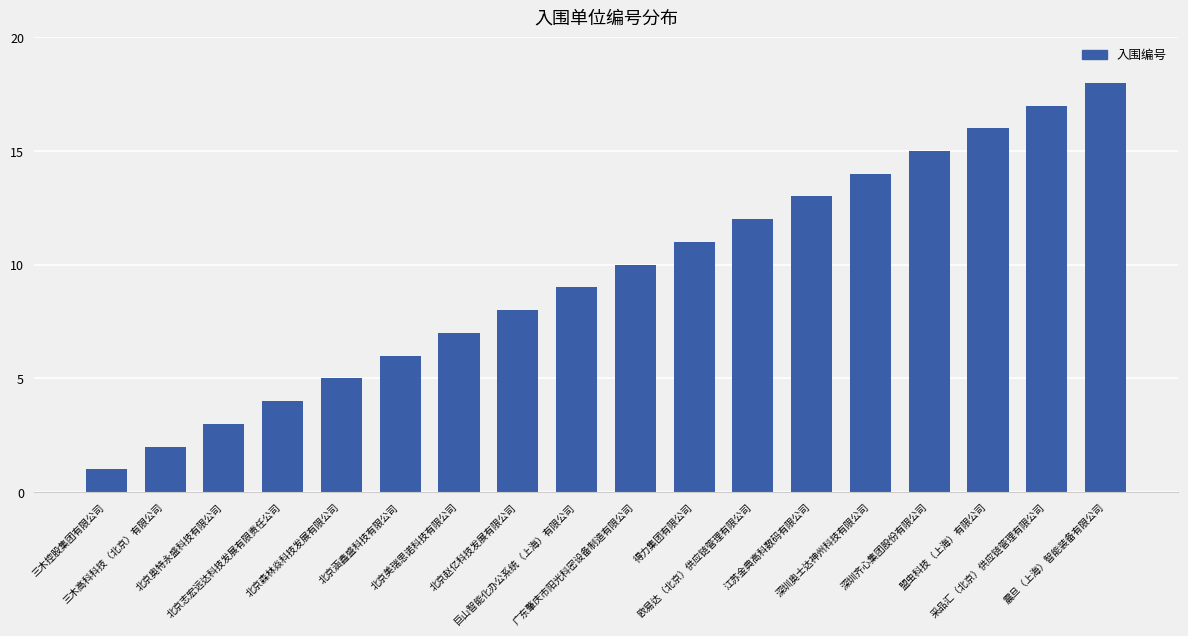

The chart shows a value of 12 at 北京赵亿科技发展有限公司. True or false?

False